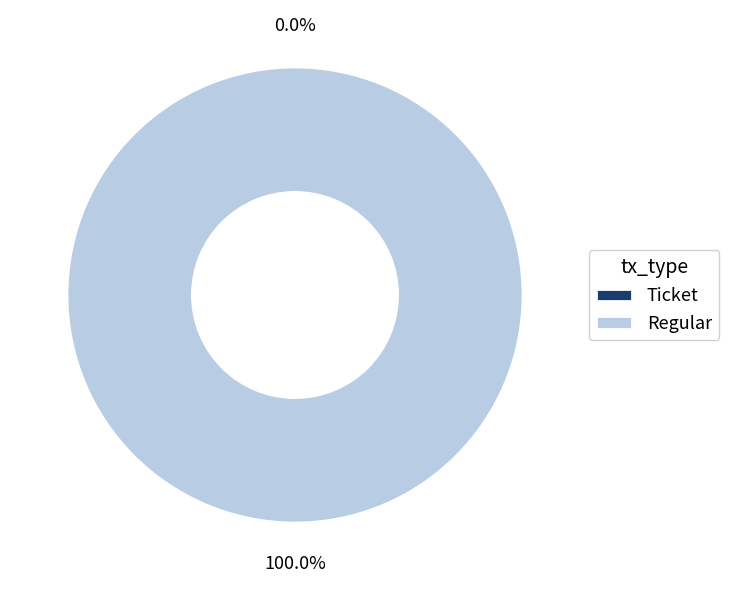

Which category has the biggest portion of the pie?

Regular